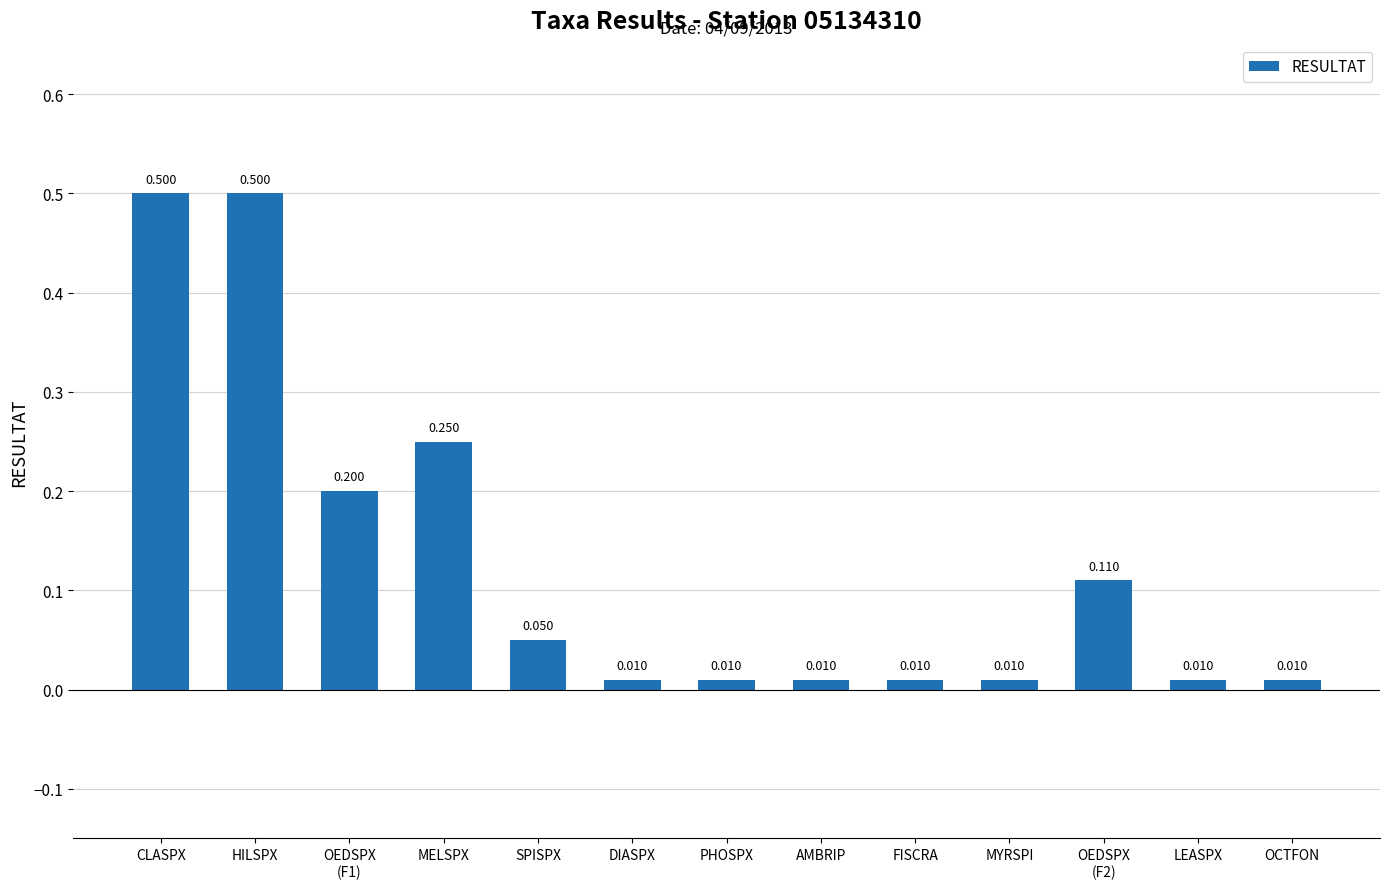

Which has a higher value, HILSPX or OCTFON?

HILSPX